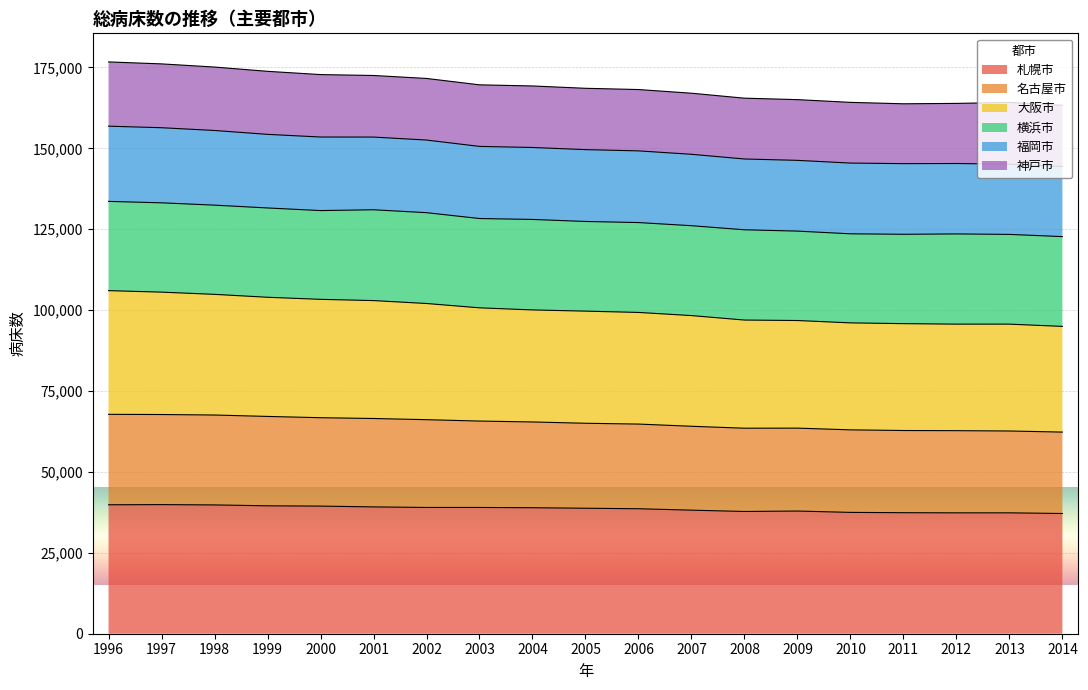

What value does the 札幌市 series have at 2002?

39023